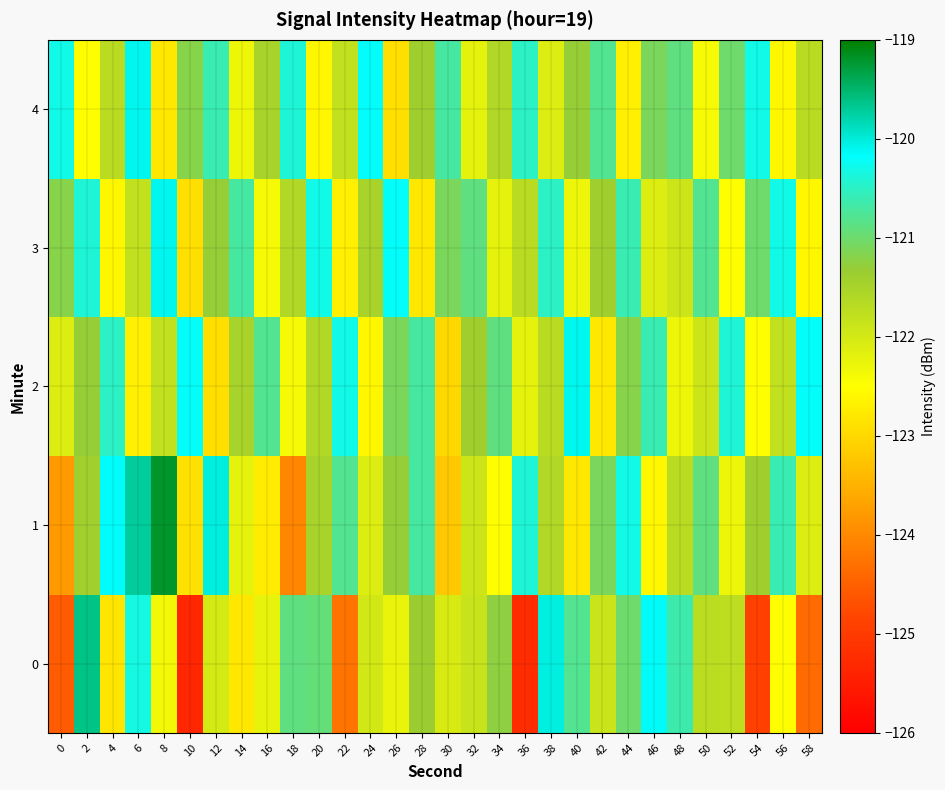

Count the number of data series in this chart.

5